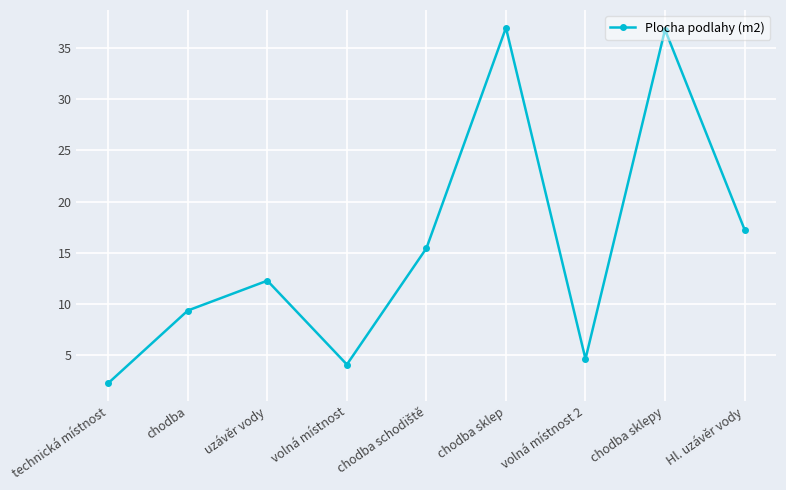

Which category has the lowest value across all series?

technická místnost